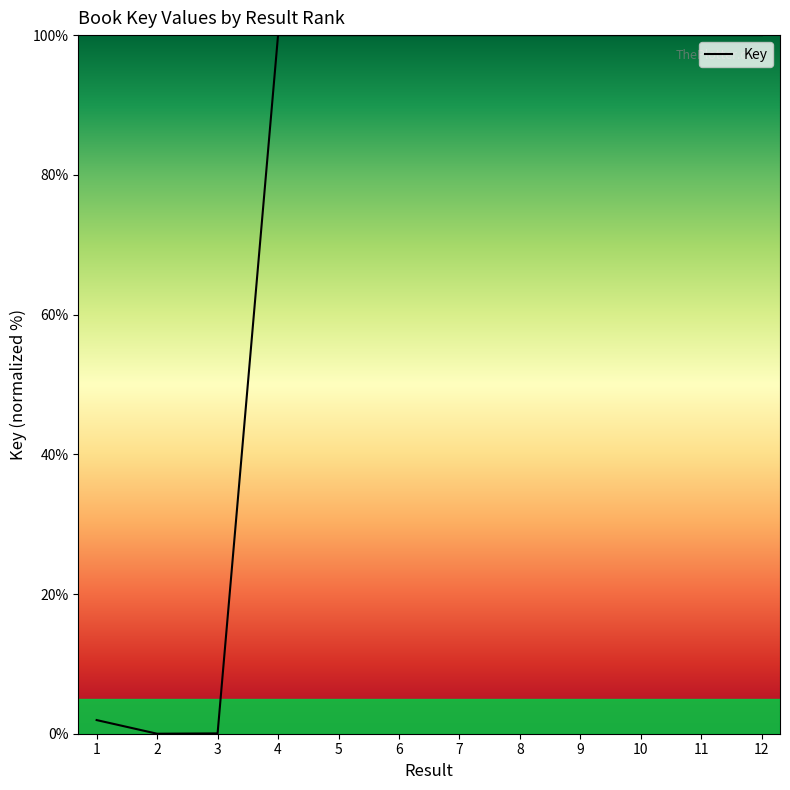

Does the chart have visible grid lines?

No